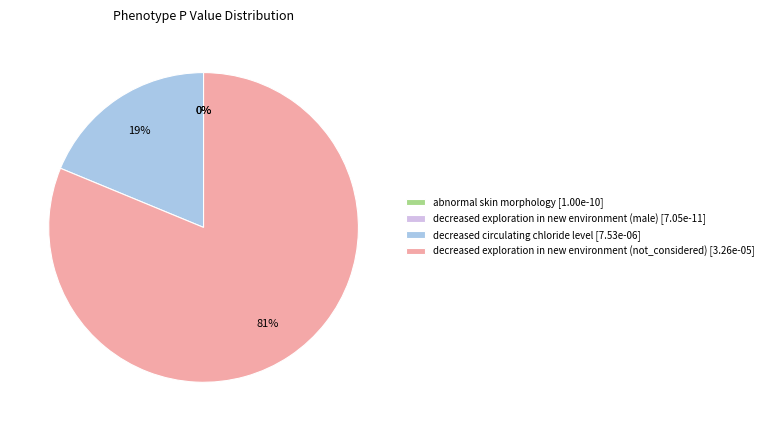

To the nearest percent, what is the difference between the largest and smallest slice percentages?

81%